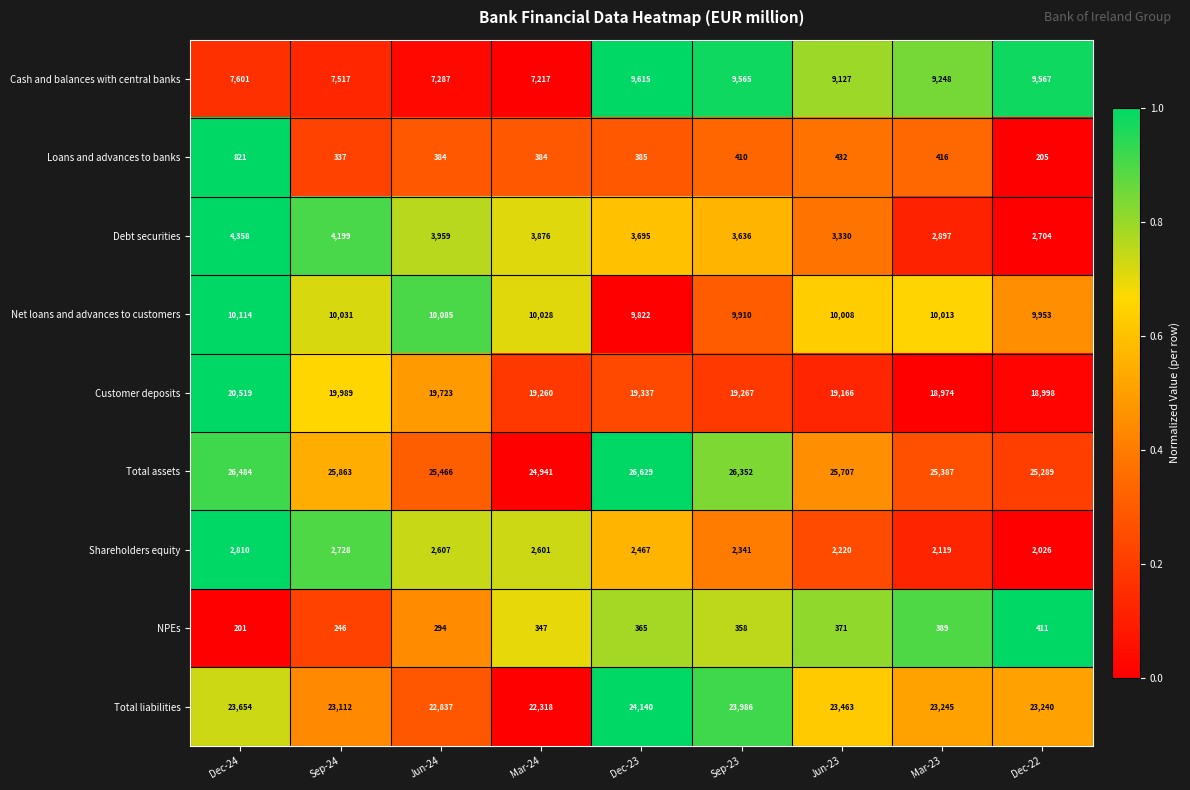

Which category has the highest value across all series?

Dec-23